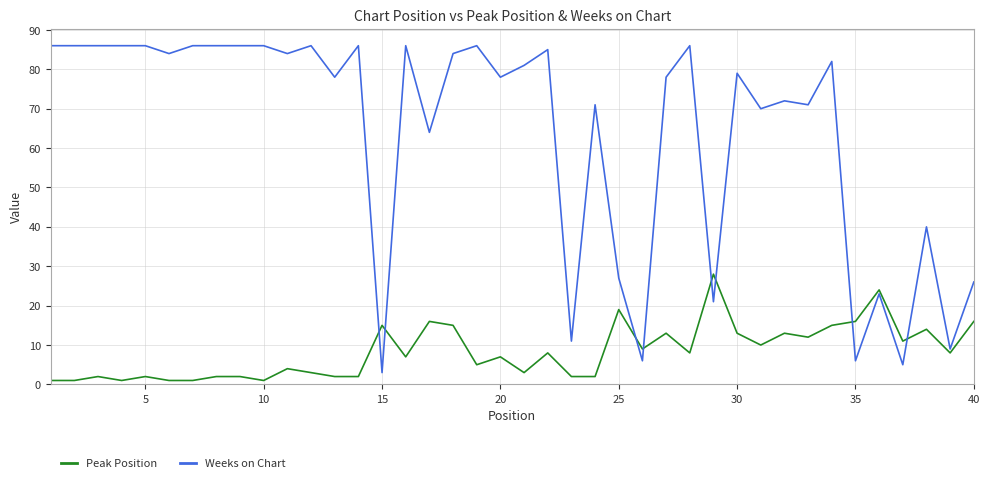

Which series has the largest range (max minus min)?

Weeks on Chart